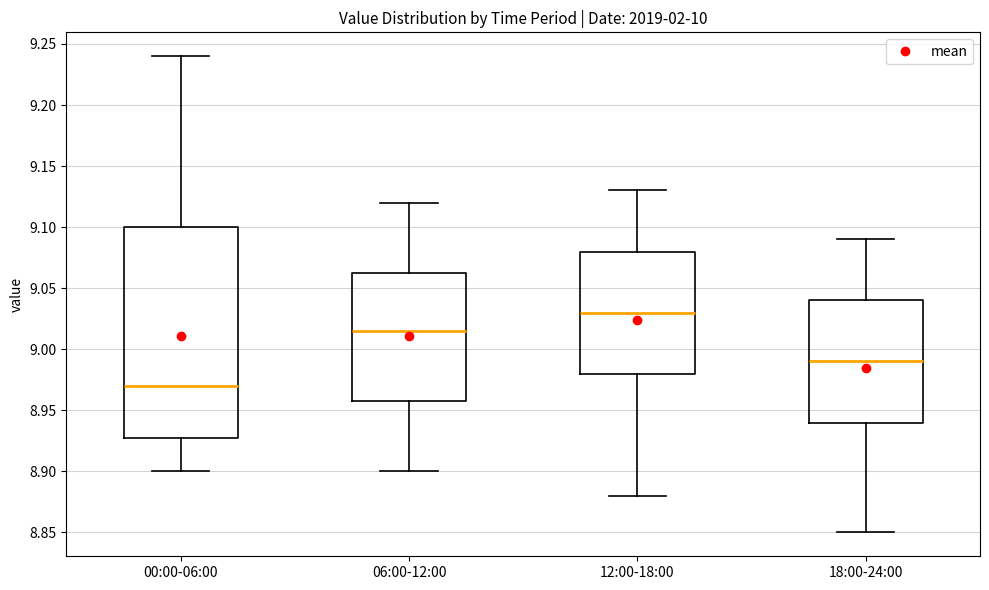

Where is the lower edge of the box for 00:00-06:00 on the y-axis? The values are not printed on the chart, so give them approximately, as read against the axis.

8.930